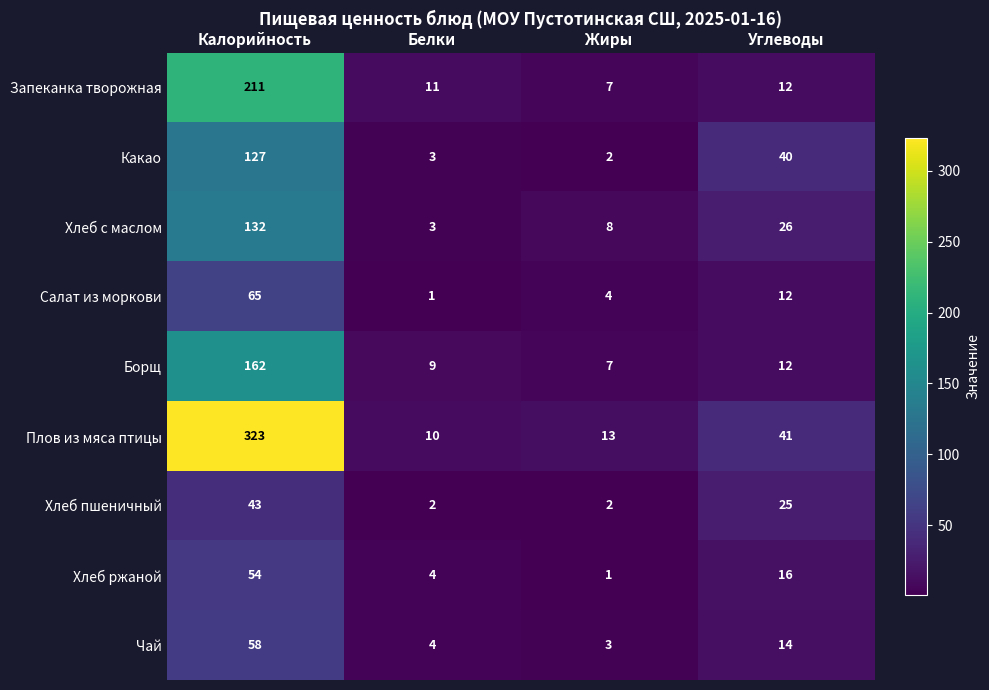

What is the lowest value of the Борщ series?

7